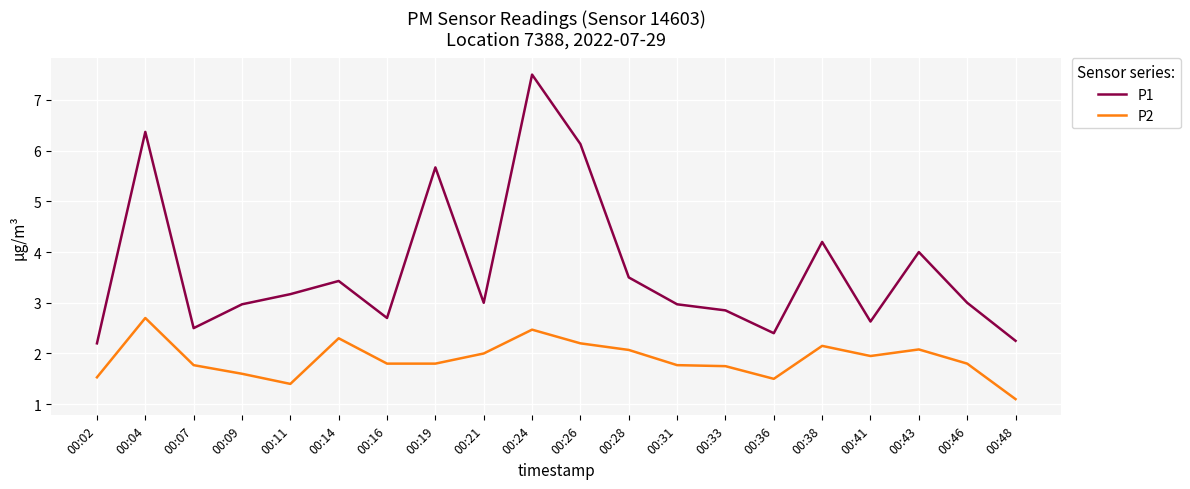

Rank the series by their maximum value, from highest to lowest.

P1, P2